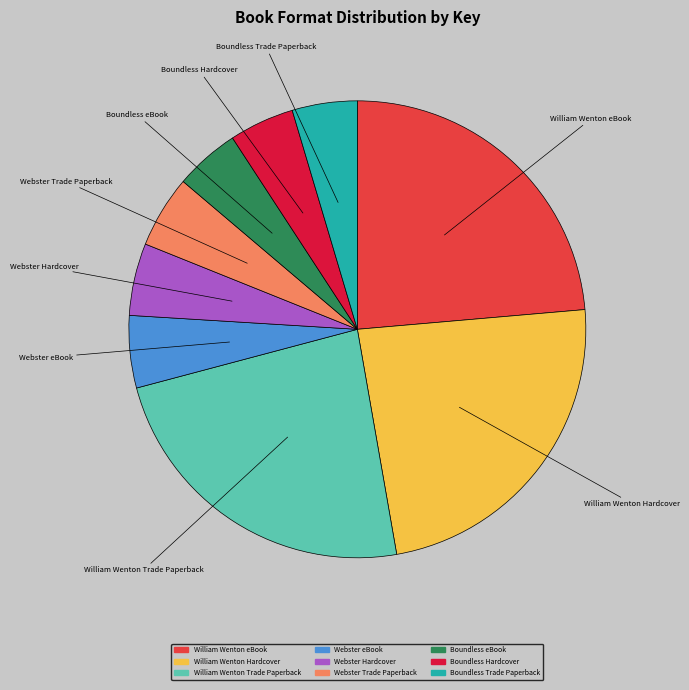

How many segments does this pie chart have?

9